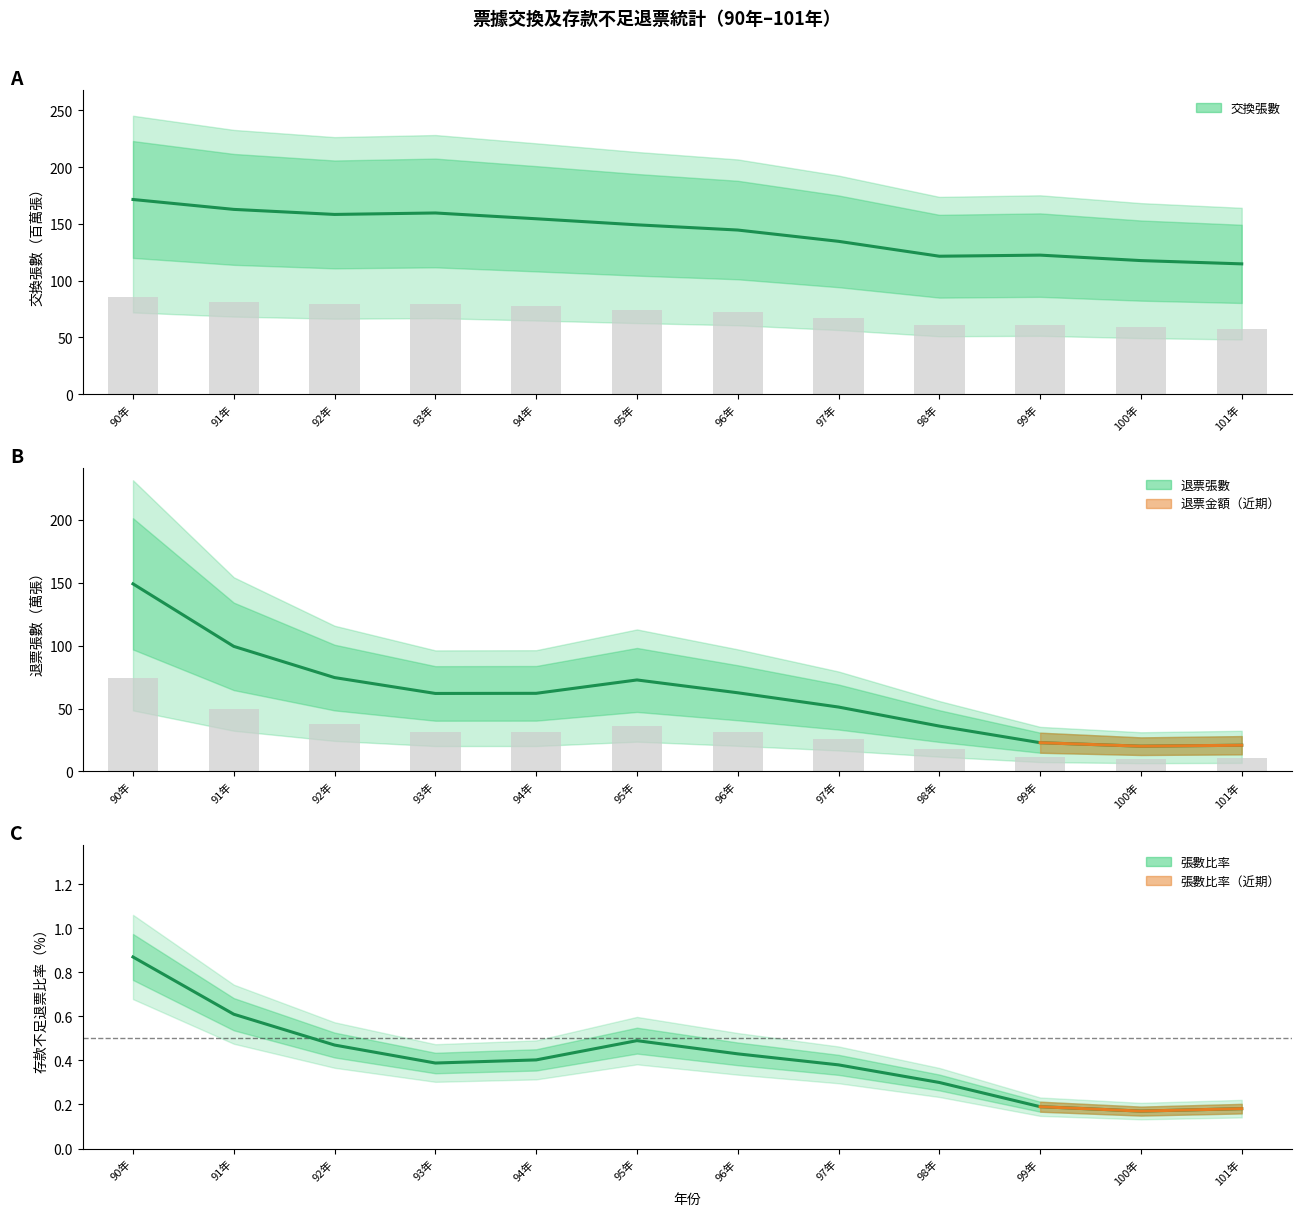

The 退票張數 series shows 20.8 at 101年. True or false?

True